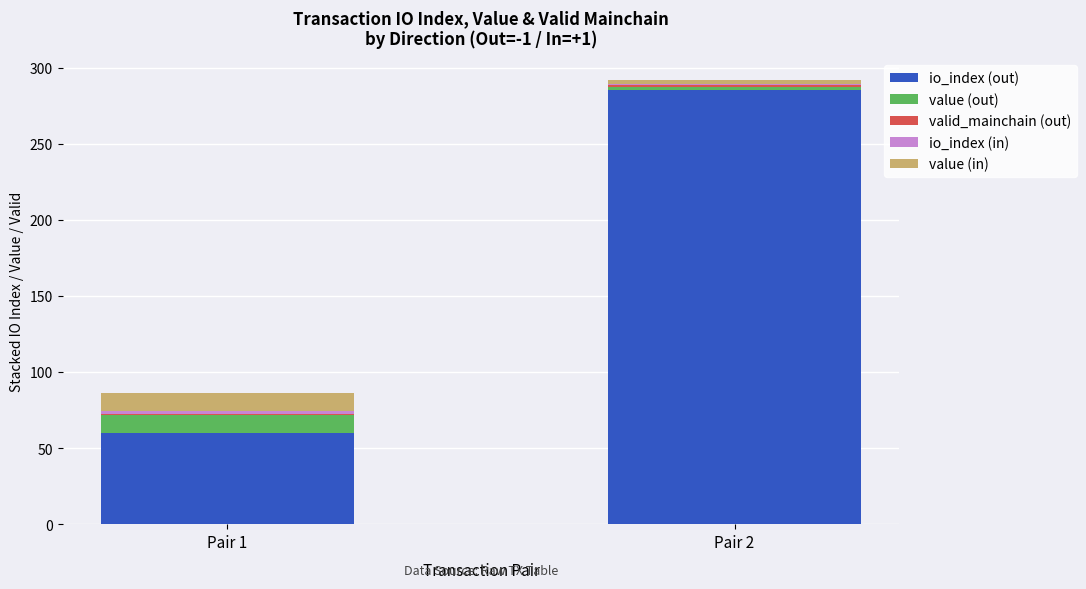

Count the io_index (out) values in the range 60 to 285.

2